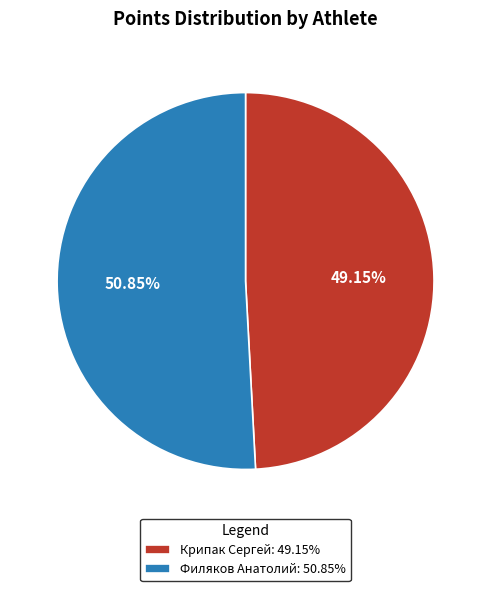

To the nearest percent, what is the difference between the Филяков Анатолий and Крипак Сергей slice percentages?

2%